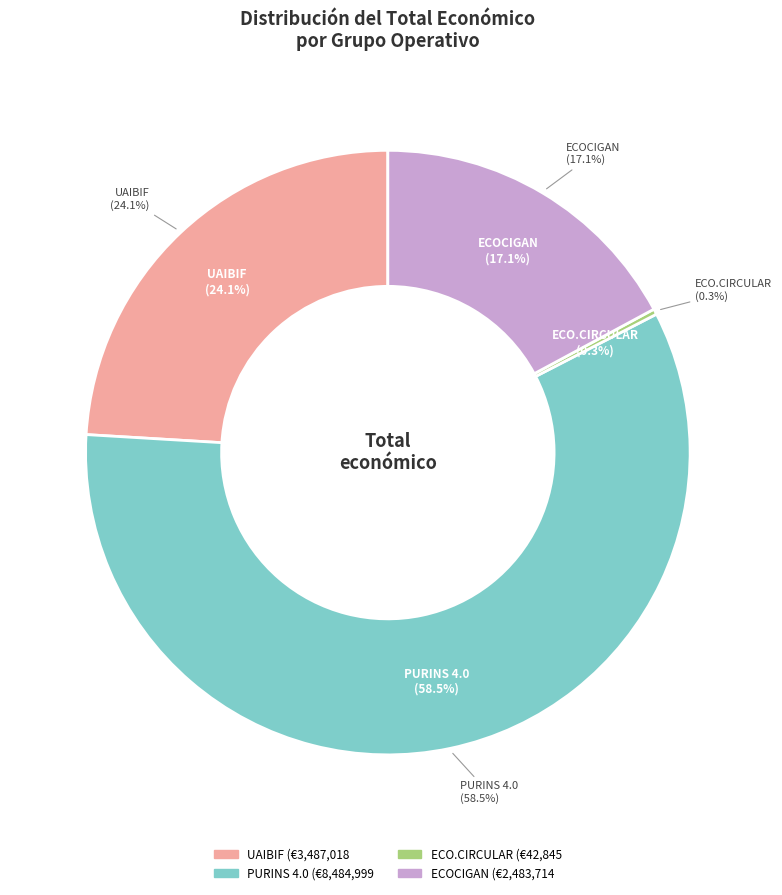

What is the change in value from UAIBIF to PURINS 4.0?

+4997981